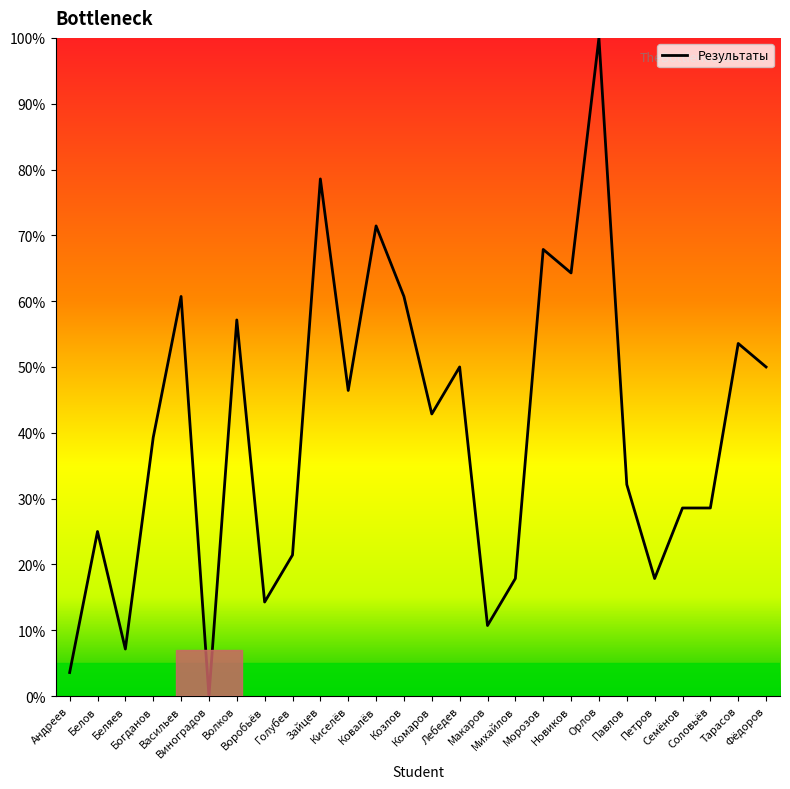

Reading right to left, transcribe all the data shown in this chart.

Фёдоров=50.0	Тарасов=53.6	Соловьёв=28.6	Семёнов=28.6	Петров=17.9	Павлов=32.1	Орлов=100.0	Новиков=64.3	Морозов=67.9	Михайлов=17.9	Макаров=10.7	Лебедев=50.0	Комаров=42.9	Козлов=60.7	Ковалёв=71.4	Киселёв=46.4	Зайцев=78.6	Голубев=21.4	Воробьёв=14.3	Волков=57.1	Виноградов=0.0	Васильев=60.7	Богданов=39.3	Беляев=7.1	Белов=25.0	Андреев=3.6